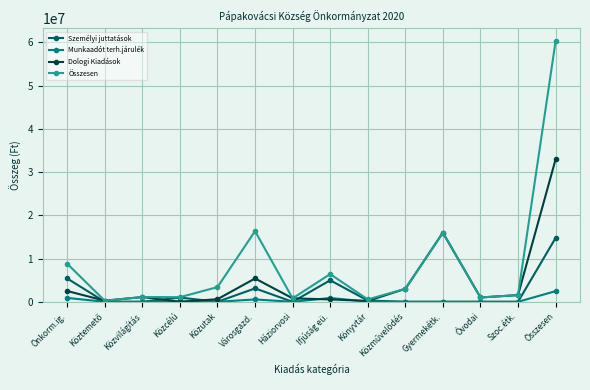

How many series are shown in this chart?

4